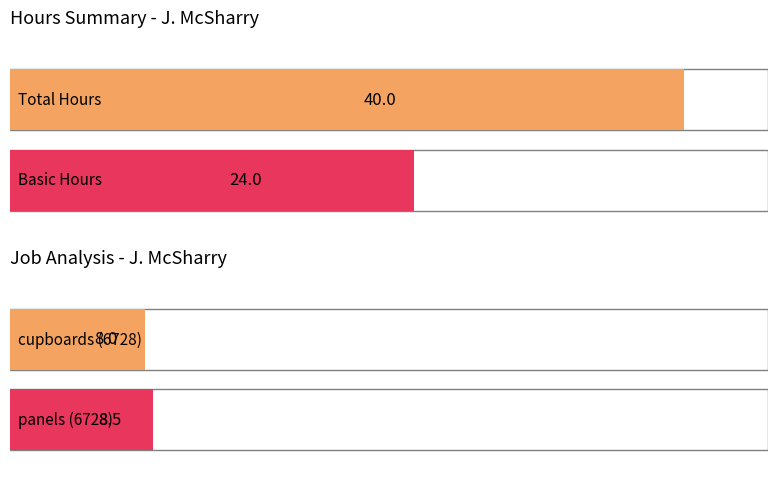

What is the sum of all Total values?

80.0